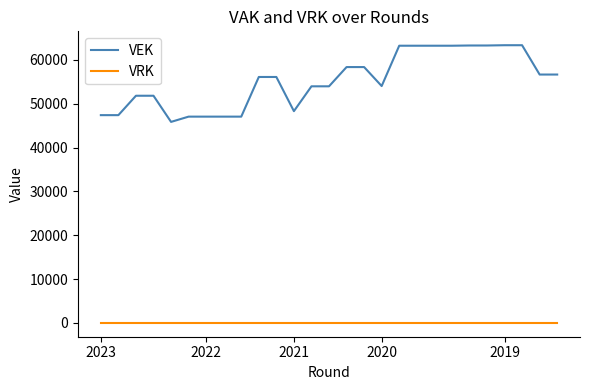

What is the highest value of the VEK series?

63342